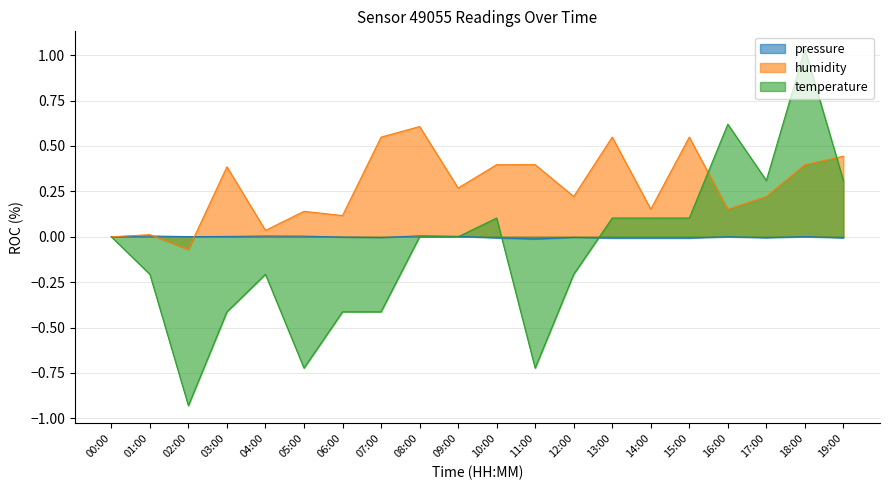

Is it true that pressure equals -0.0 at 12:00?

True